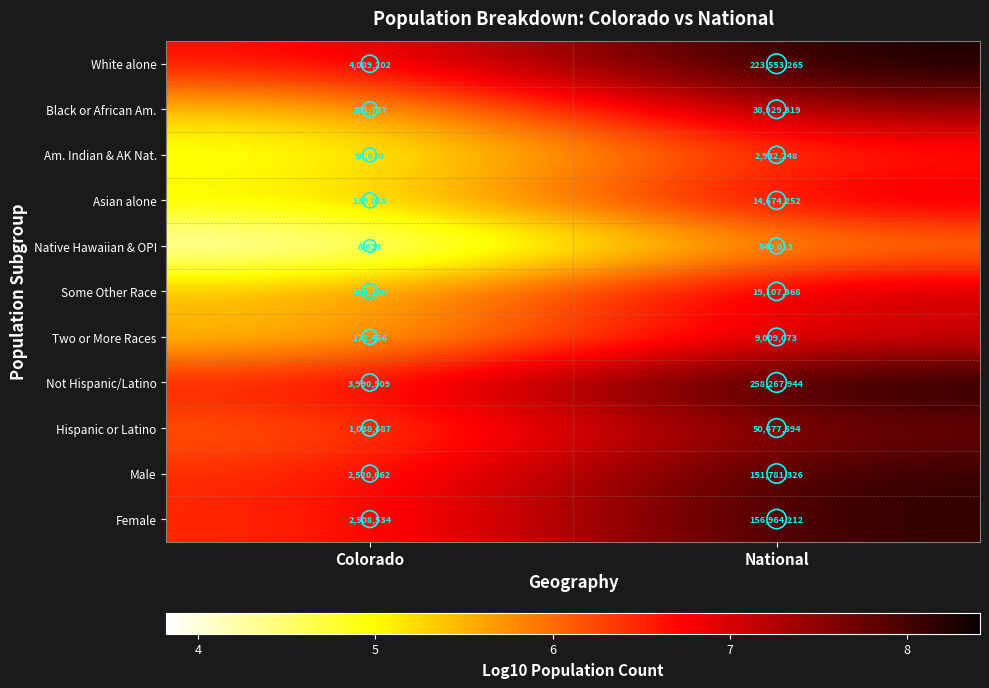

What is the approximate value of Black or African Am. at Colorado, to the nearest 10?

201740